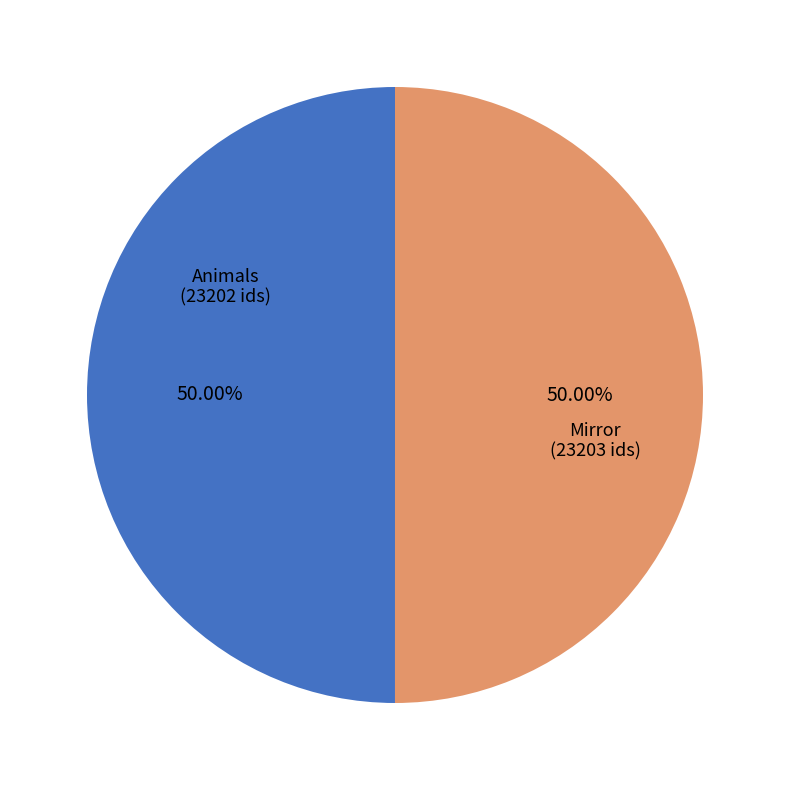

Count the number of slices in the pie.

2